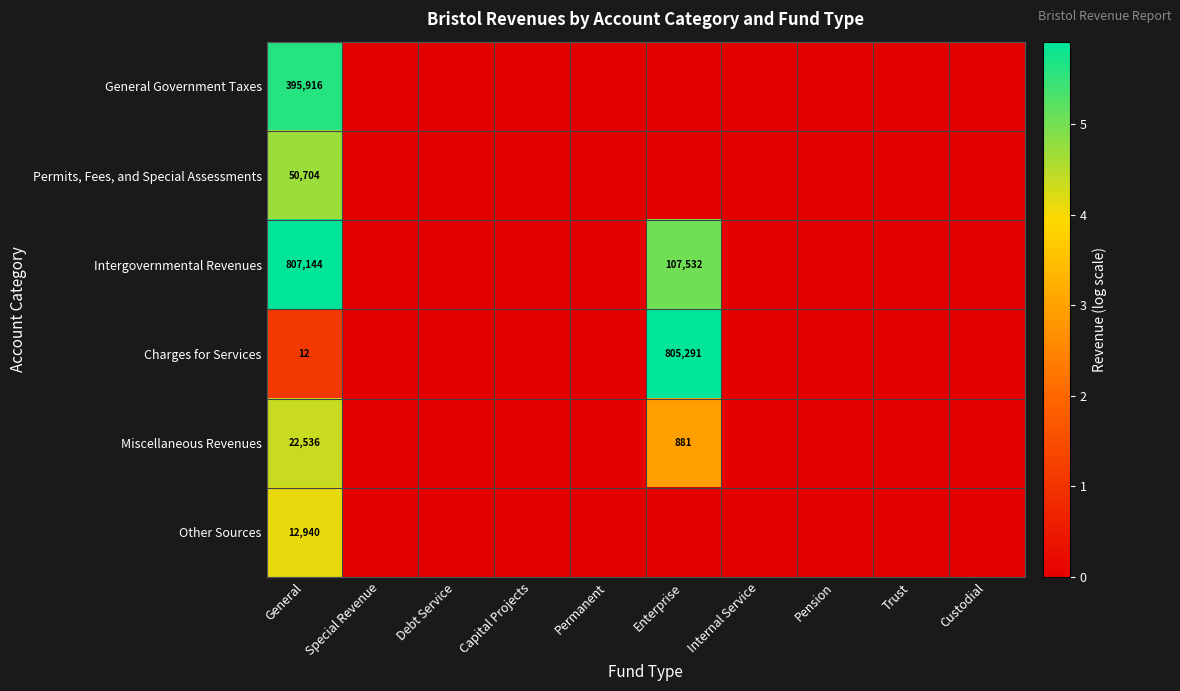

Which has a higher value, Enterprise or Pension?

Enterprise